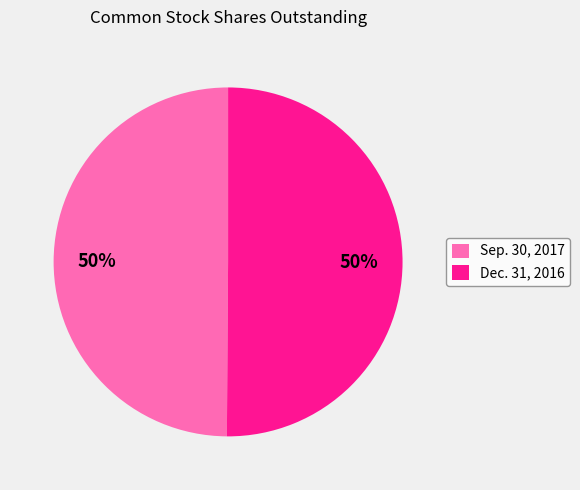

True or false: Sep. 30, 2017 accounts for 56% of the total.

False